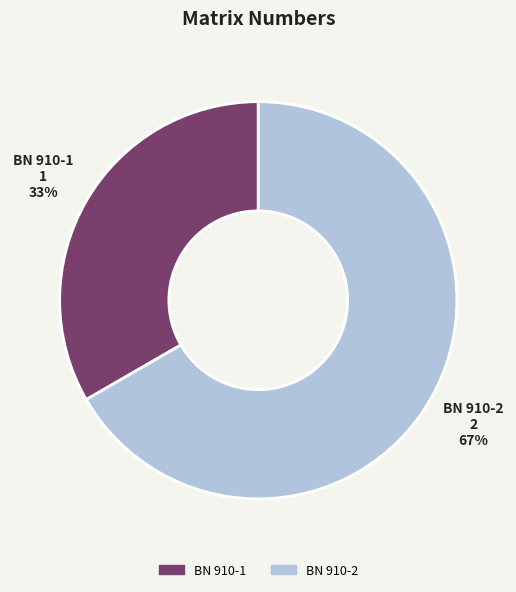

To the nearest percent, what portion does BN 910-2 represent?

67%